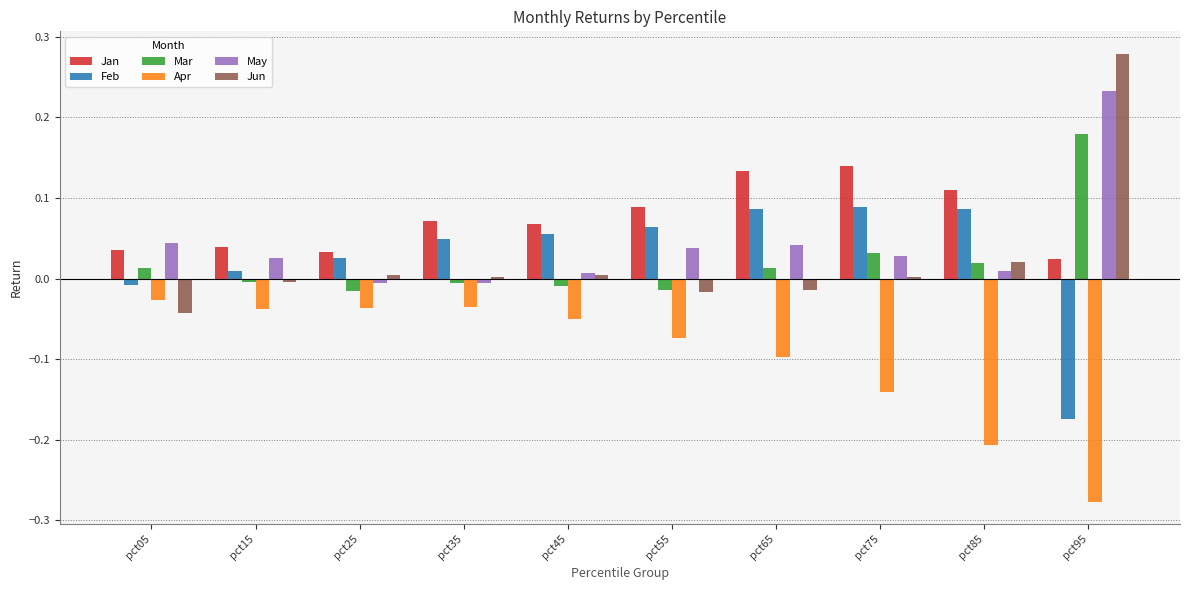

What are all the series names shown in the legend?

Jan, Feb, Mar, Apr, May, Jun